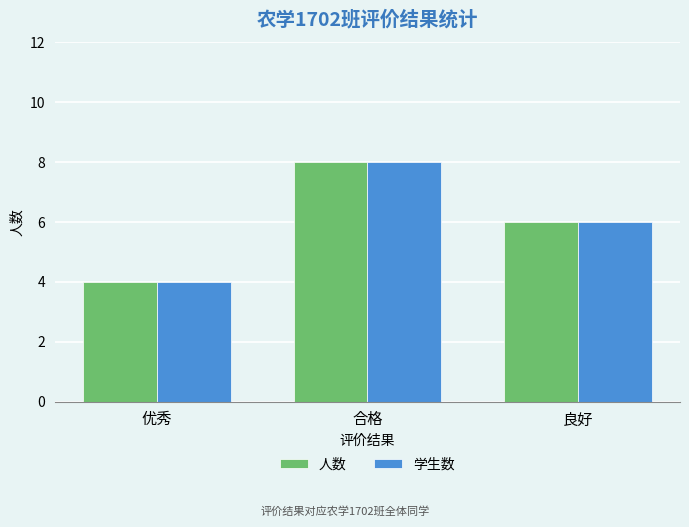

At how many categories does at least one series exceed 7?

1